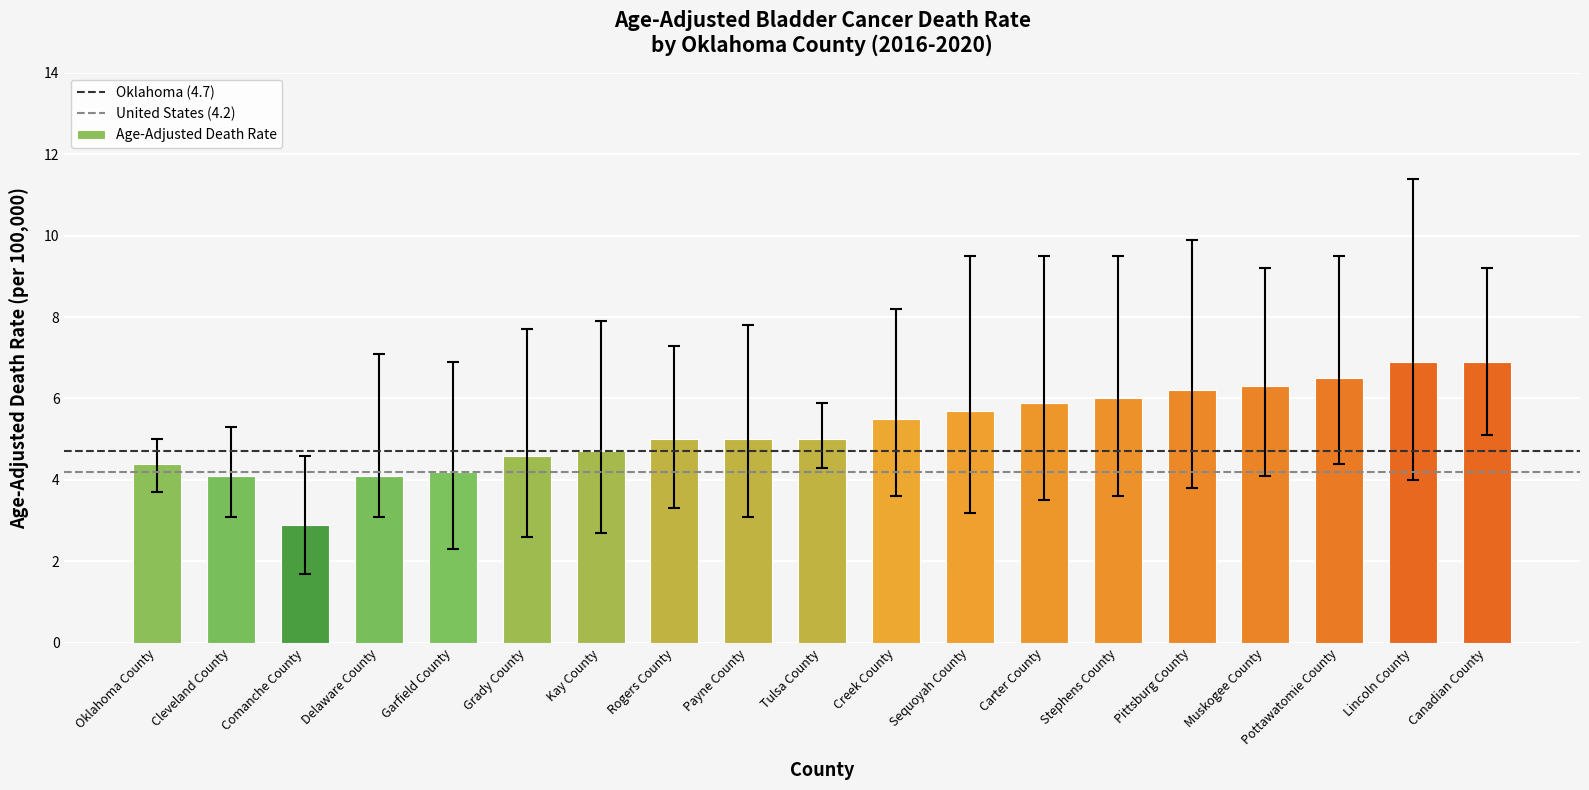

What is the smallest value displayed?

2.9